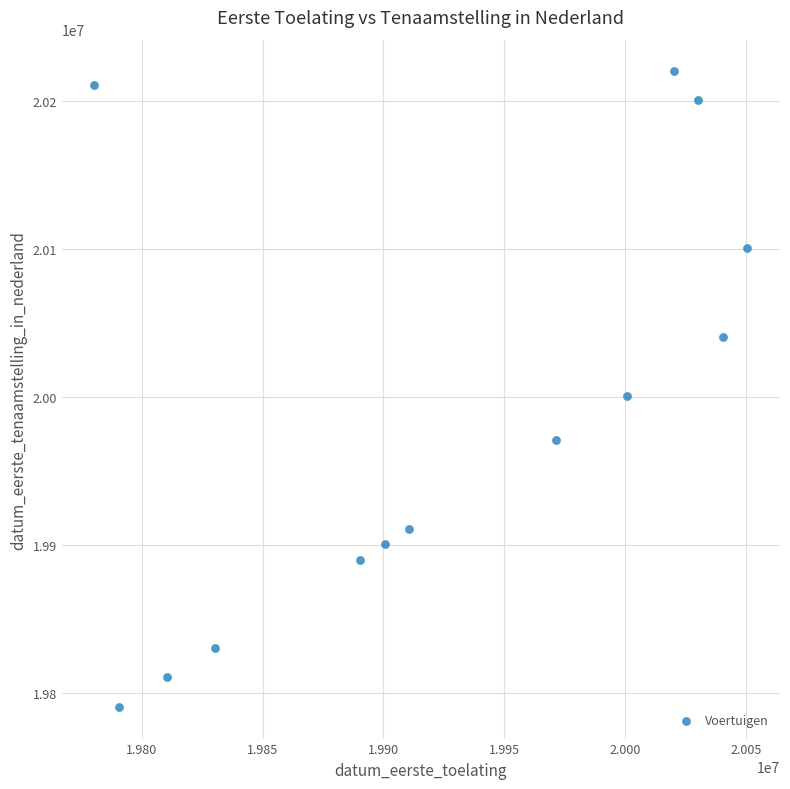

What is the range of X values (max minus min)?

269889